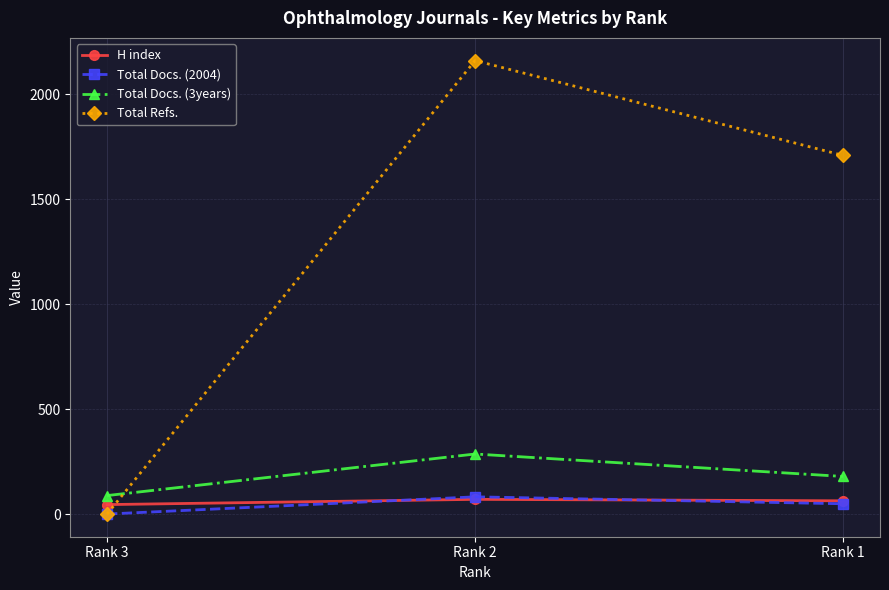

Which series has the widest spread of values?

Total Refs.